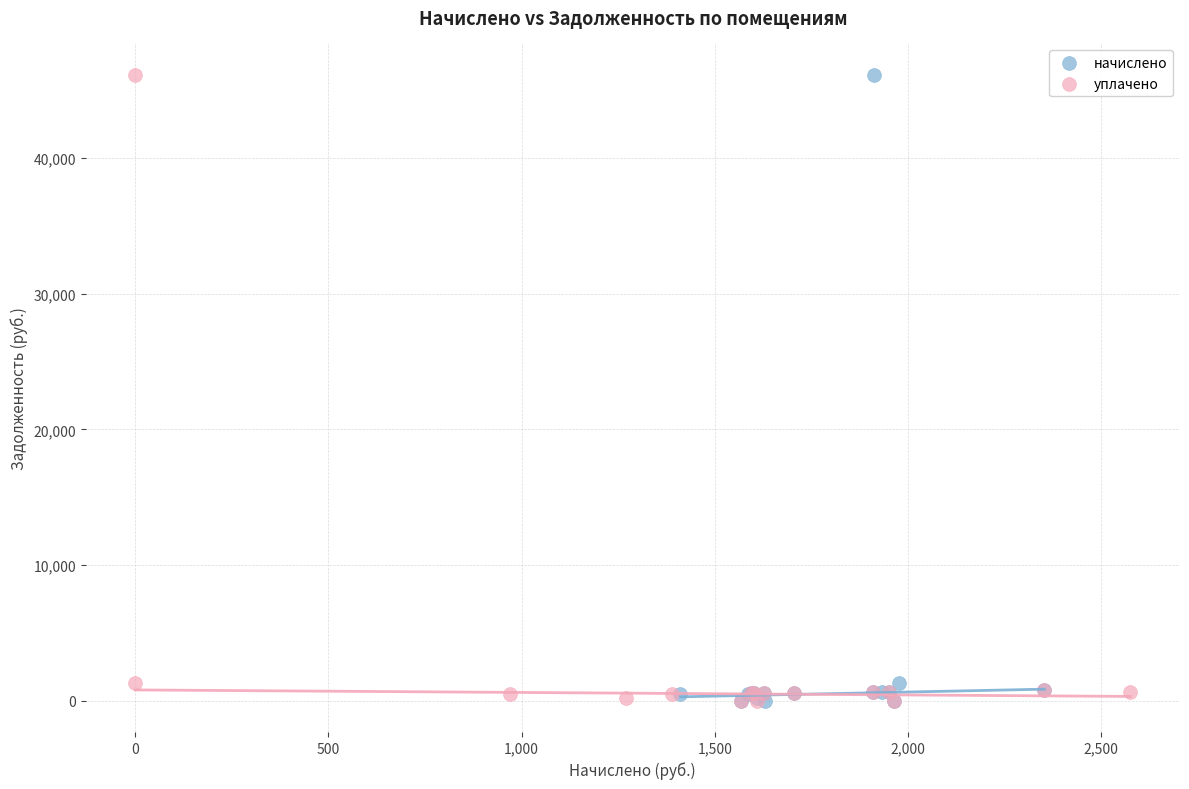

What are all the series names shown in the legend?

начислено, уплачено